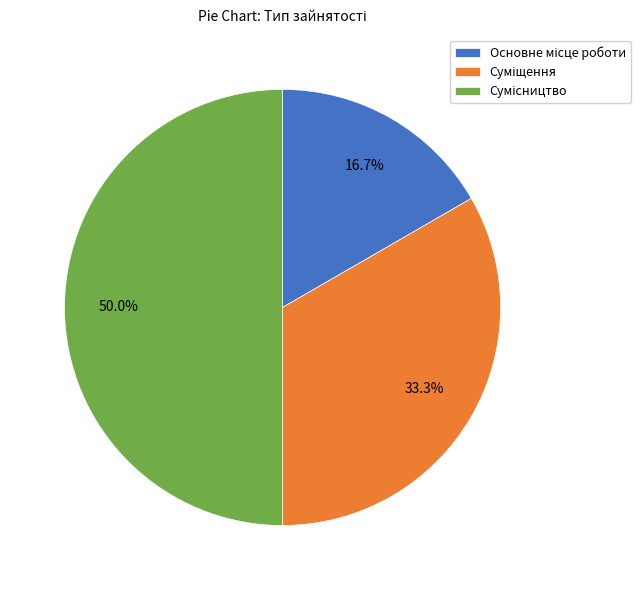

Do Основне місце роботи and Сумісництво together represent more than half of the pie?

Yes